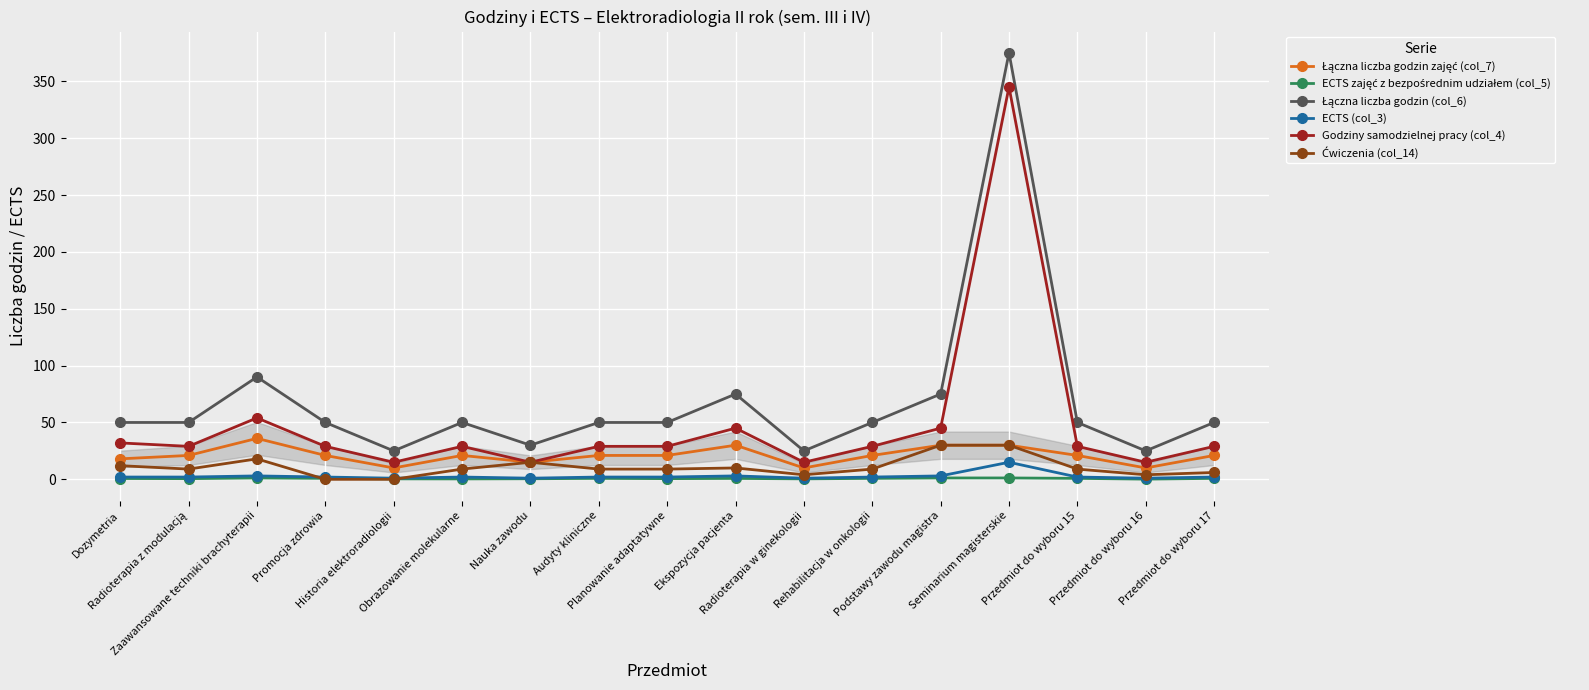

What is the label of the 7th point from the left?

Nauka zawodu